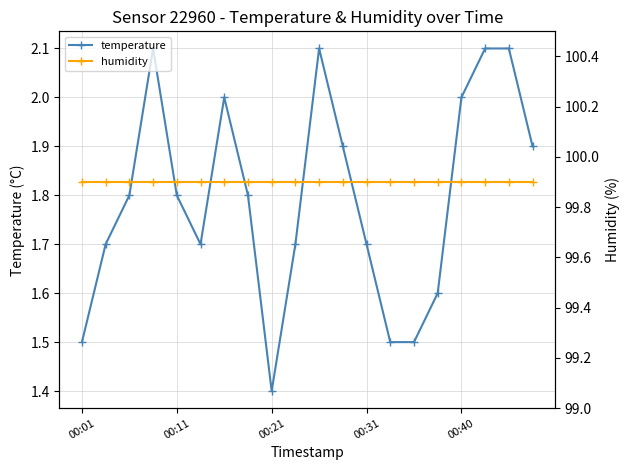

True or false: humidity and temperature cross at least once.

False